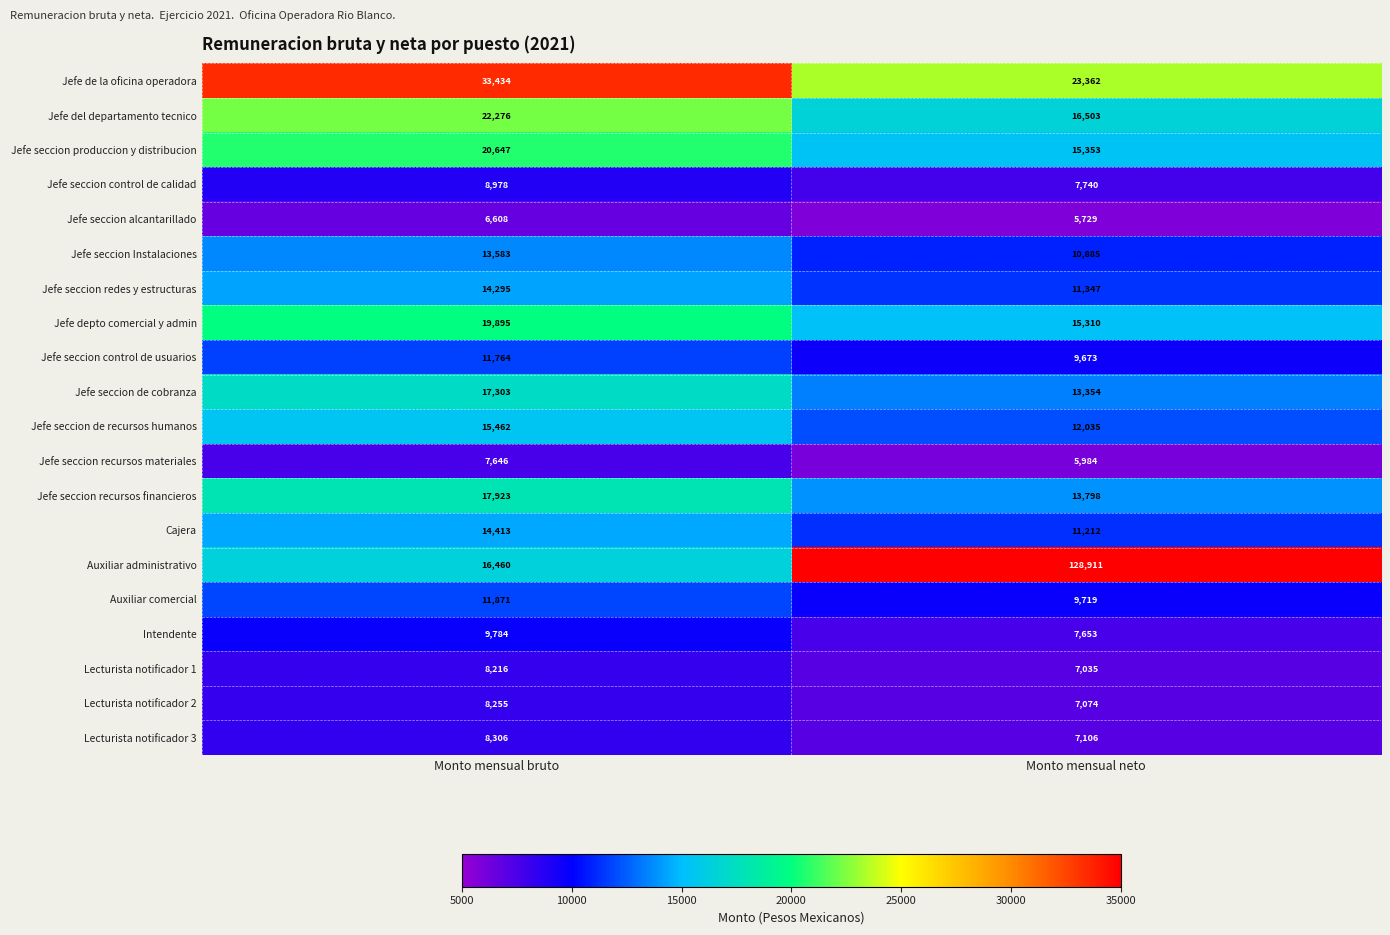

Which category has the highest value across all series?

Monto mensual neto